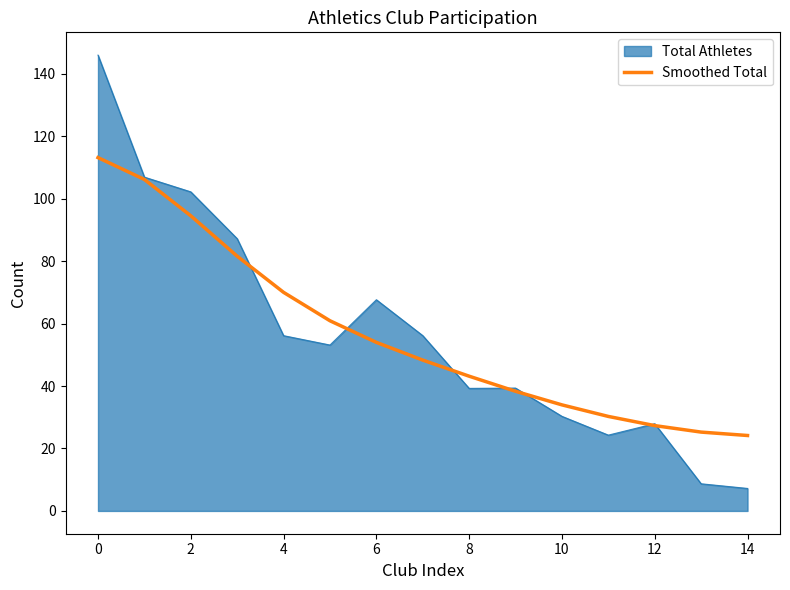

Which series has the largest range (max minus min)?

Total Athletes